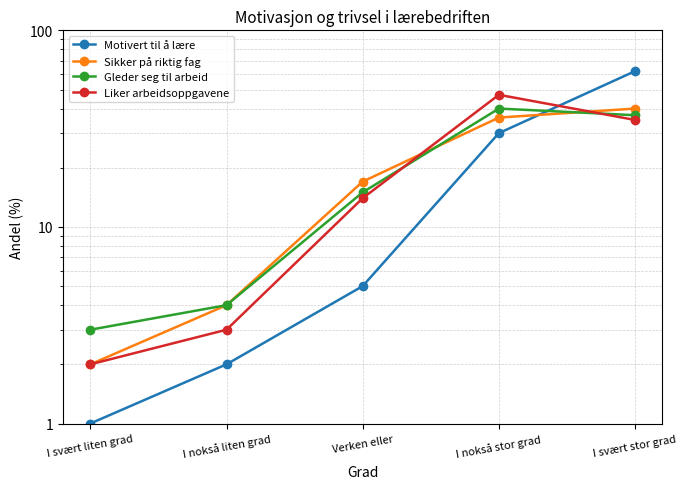

Between which two adjacent categories do Motivert til å lære and Gleder seg til arbeid first intersect?

I nokså stor grad and I svært stor grad